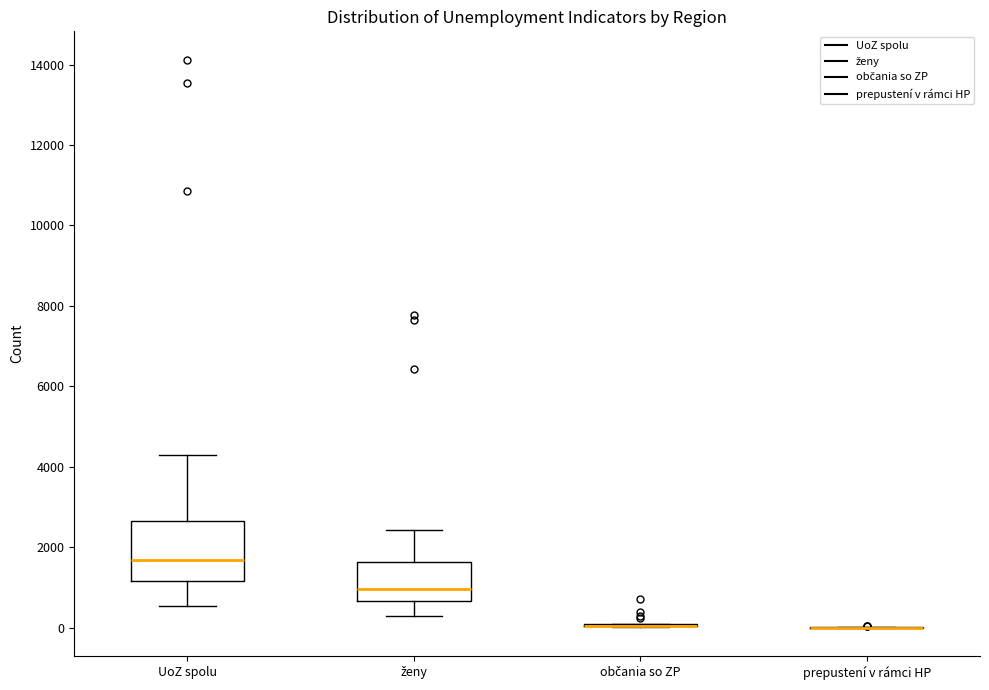

Reading left to right, read every box against the y-axis: the position of its median line, the range the box covers, and the ends of its whiskers. The values are not printed on the chart, so give them approximately, as read against the axis.

UoZ spolu: median 1600, box 1200 to 2600, whiskers 600 to 4200
ženy: median 1000, box 600 to 1600, whiskers 200 to 2400
občania so ZP: box collapsed to a line at 0, whiskers 0 to 200
prepustení v rámci HP: box collapsed to a line at 0, whiskers 0 to 0